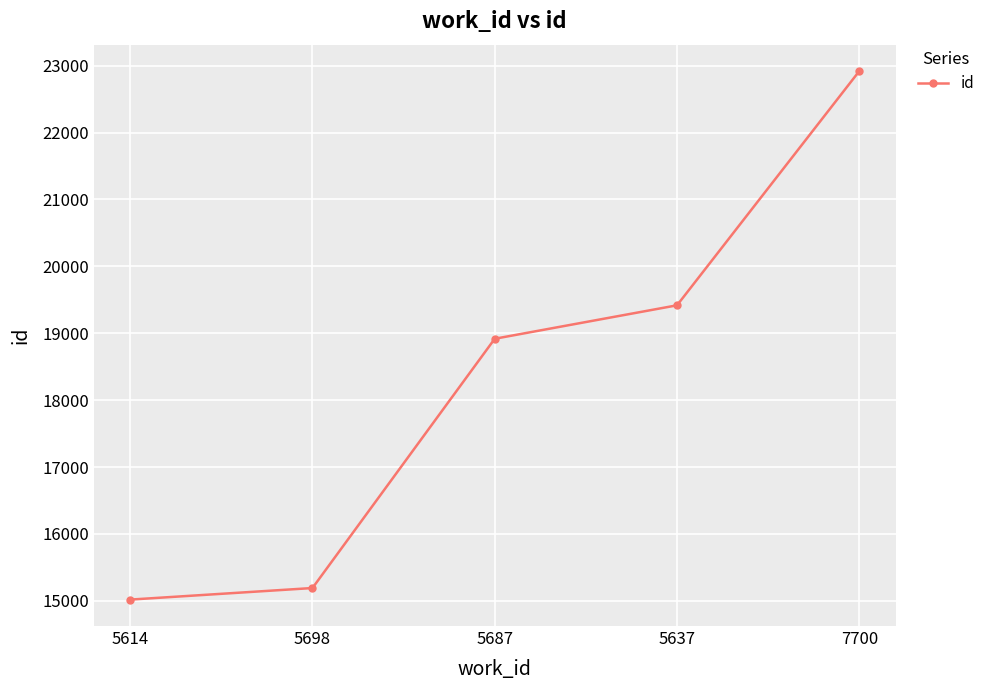

Reading right to left, what are all the values shown in this chart?

7700=22919	5637=19418	5687=18918	5698=15192	5614=15019